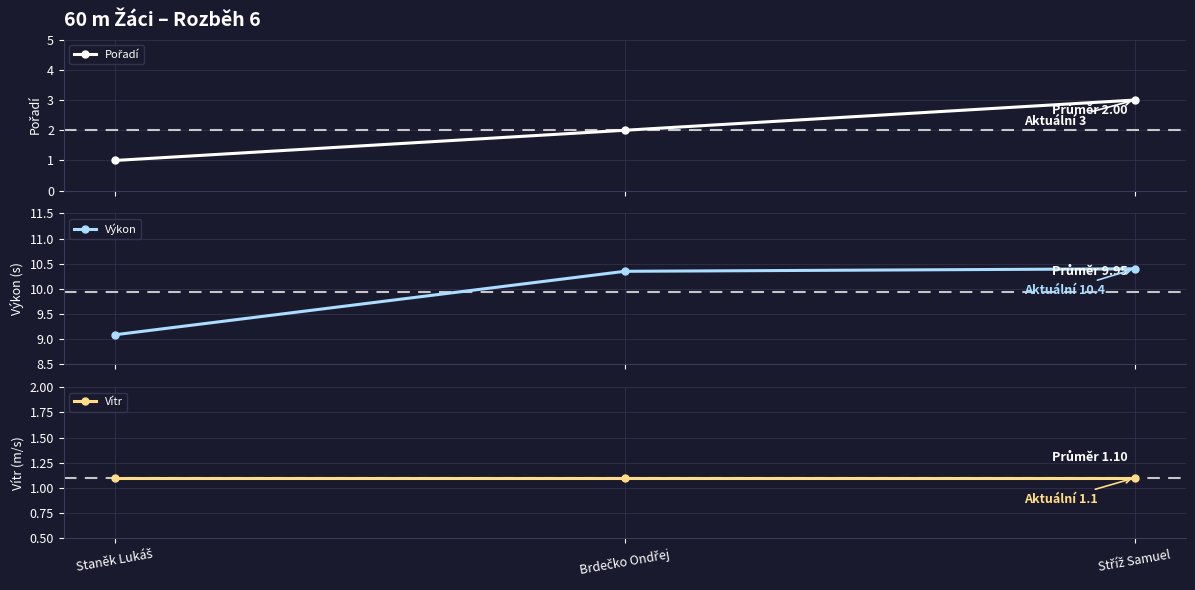

Is the value of Vítr at Brdečko Ondřej greater than the value of Pořadí at Stříž Samuel?

No